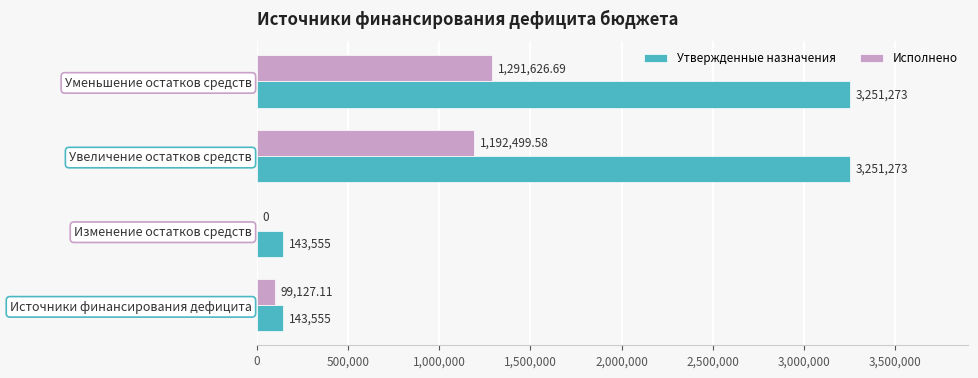

What is the sum of all Утвержденные назначения values?

6789656.0